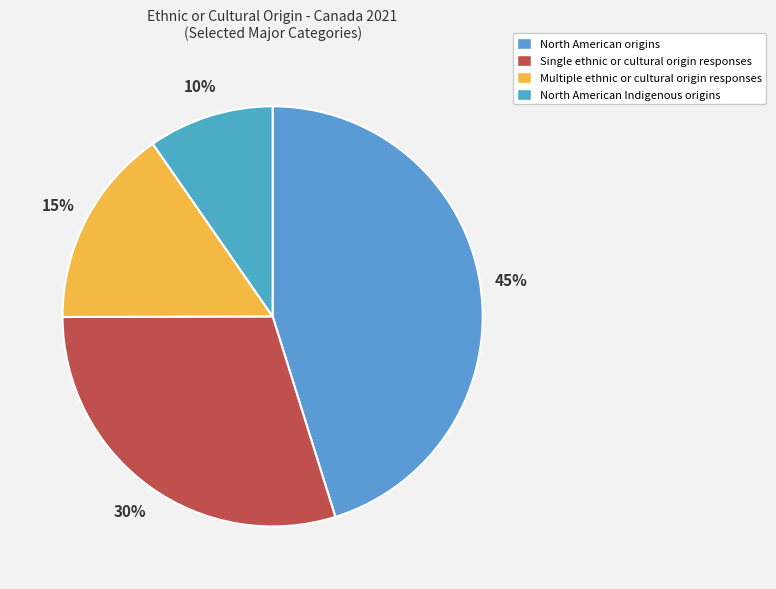

How many segments does this pie chart have?

4